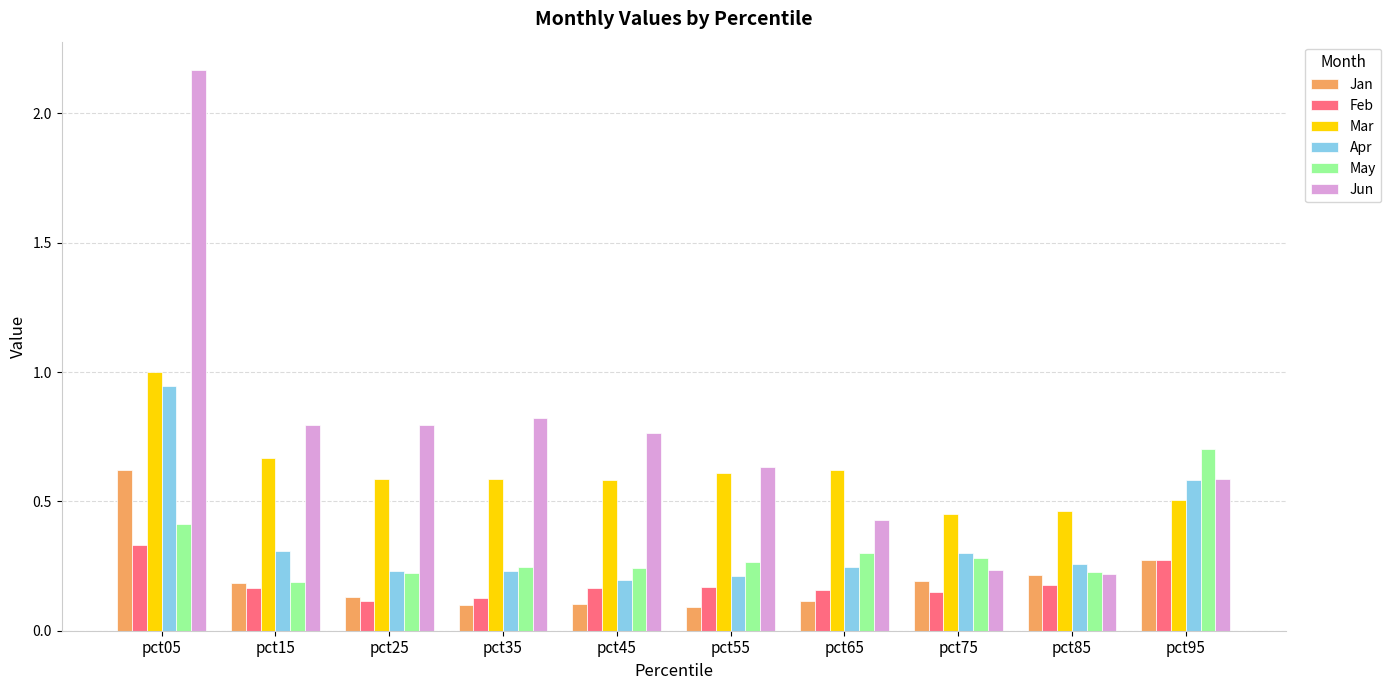

Does the chart contain stacked bars?

No